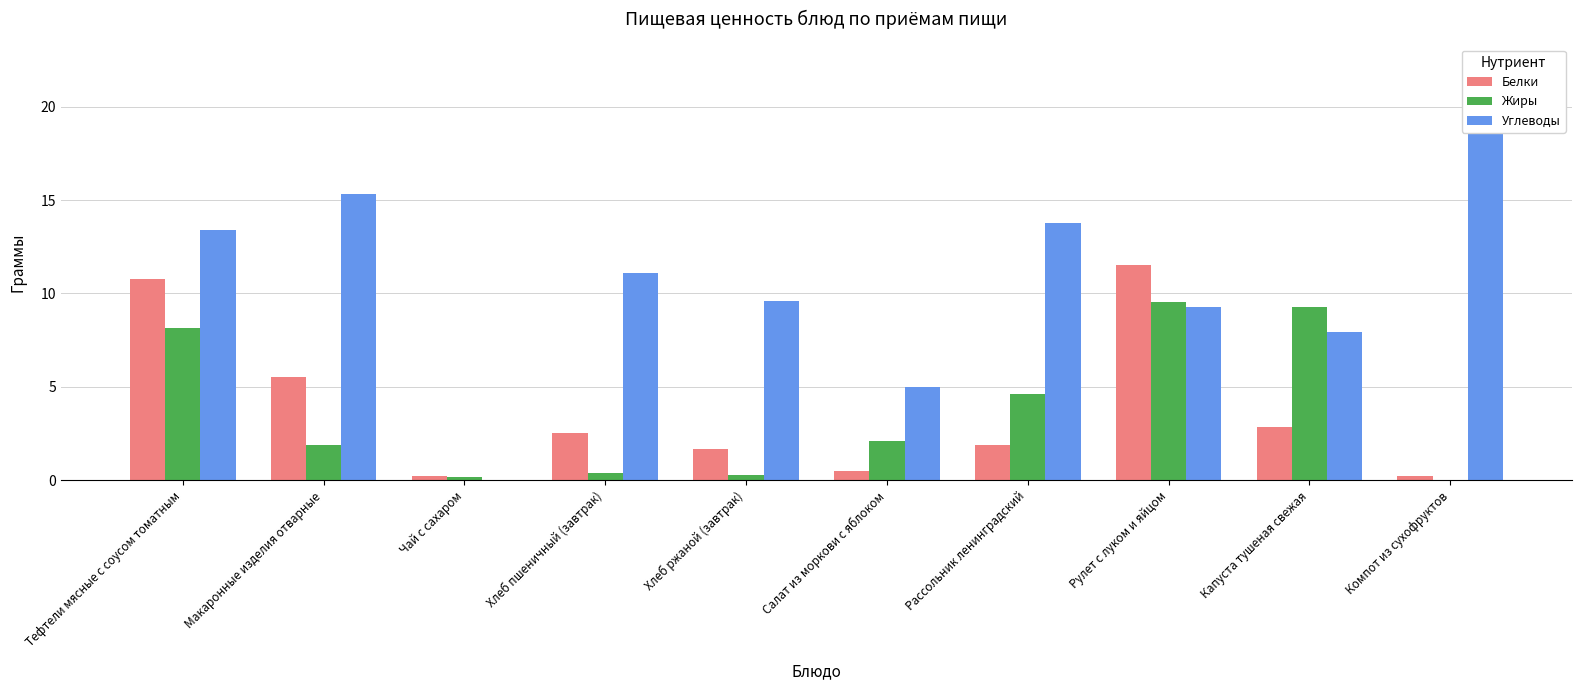

The value of Жиры at Рассольник ленинградский is 4.6. True or false?

True